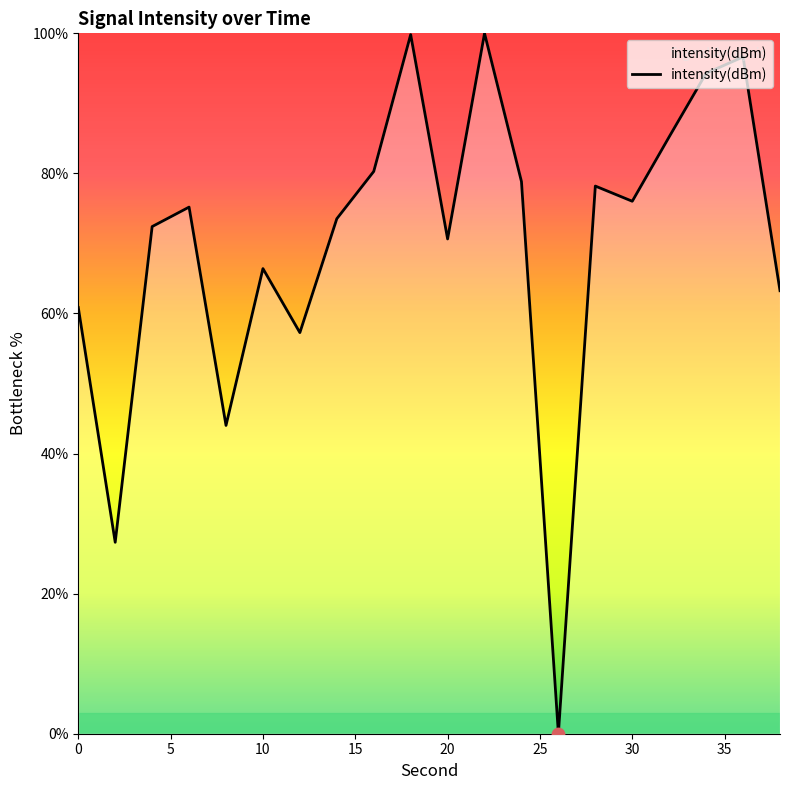

What is the difference between the maximum and minimum values?

100.0